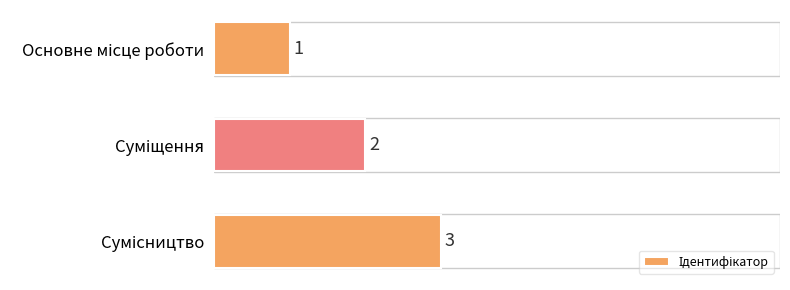

How many values are between 1 and 3?

3